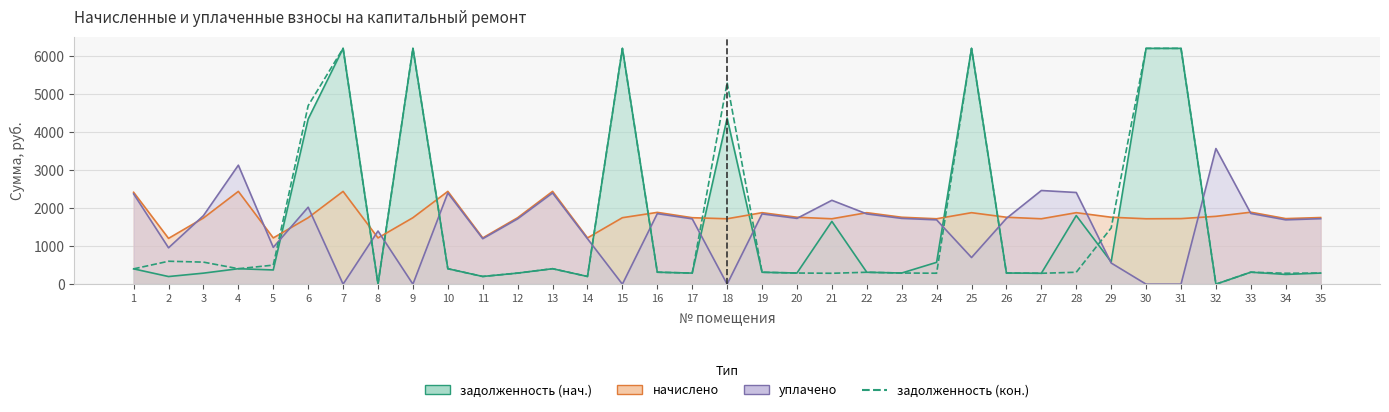

How many values exceed 314?

18